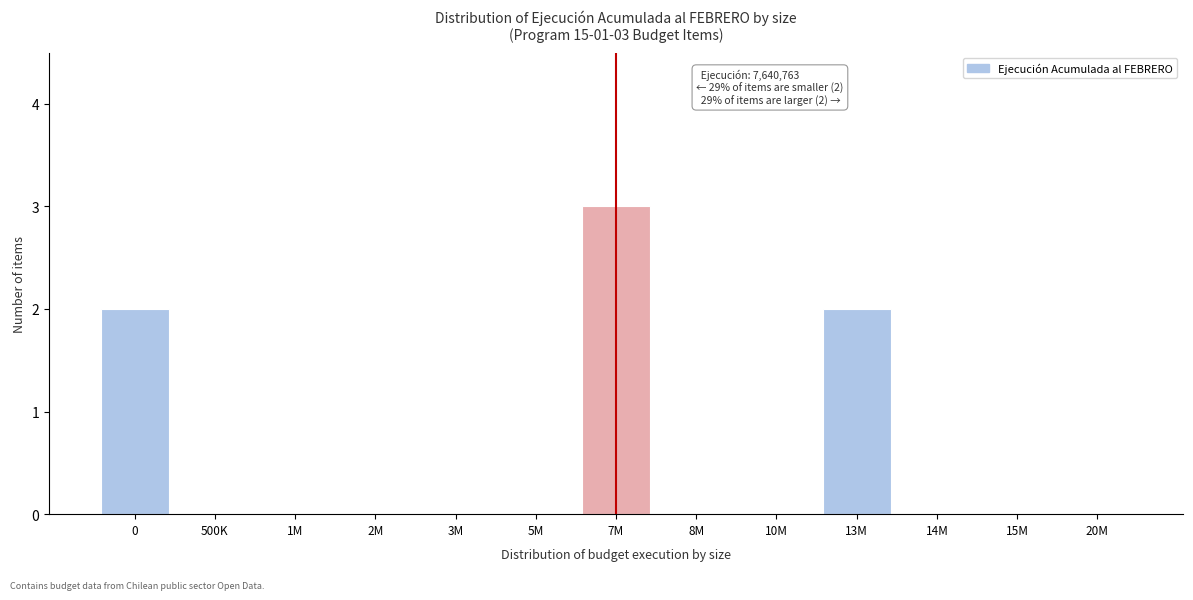

Reading left to right, list all the values displayed in this chart.

0=2	500K=0	1M=0	2M=0	3M=0	5M=0	7M=3	8M=0	10M=0	13M=2	14M=0	15M=0	20M=0